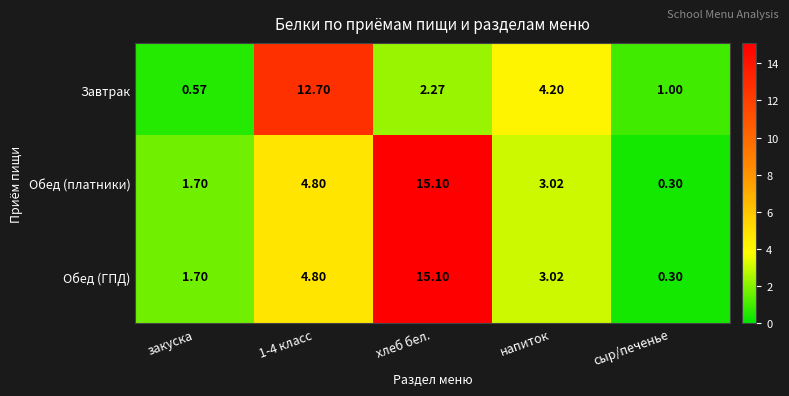

Which category has the lowest value in the Завтрак series?

закуска